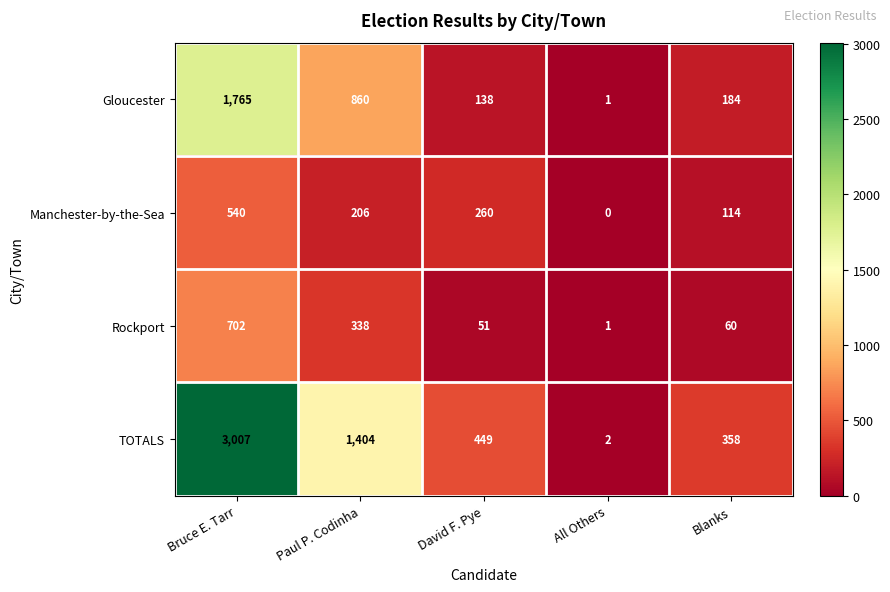

Is the value of TOTALS at All Others greater than the value of Manchester-by-the-Sea at Blanks?

No